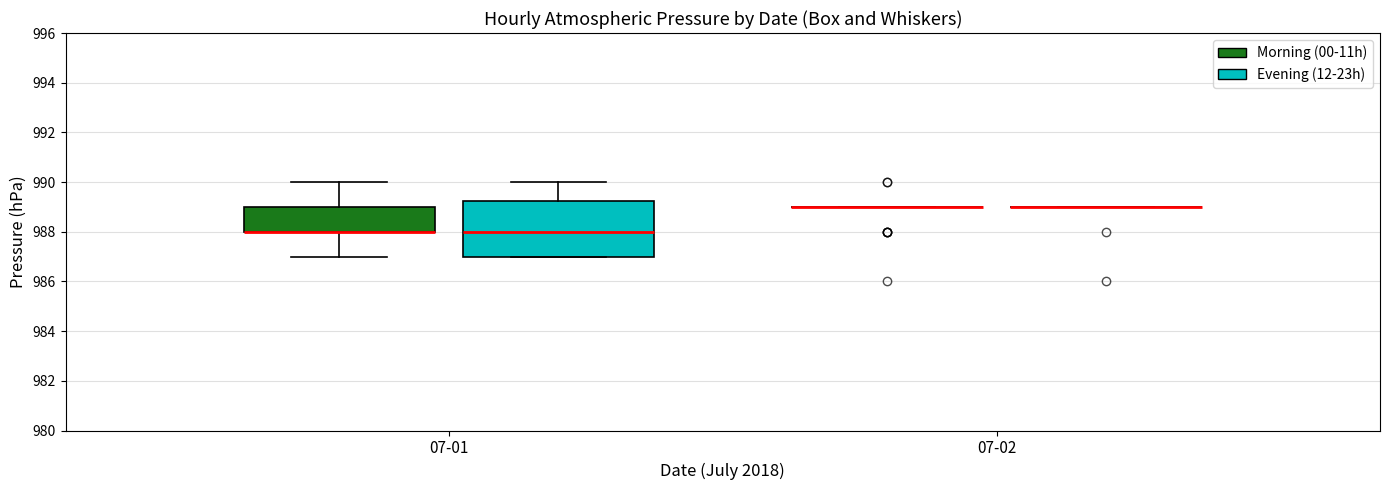

Comparing the boxes themselves (not the whiskers), which one is the tallest?

07-01 (Evening (12-23h))